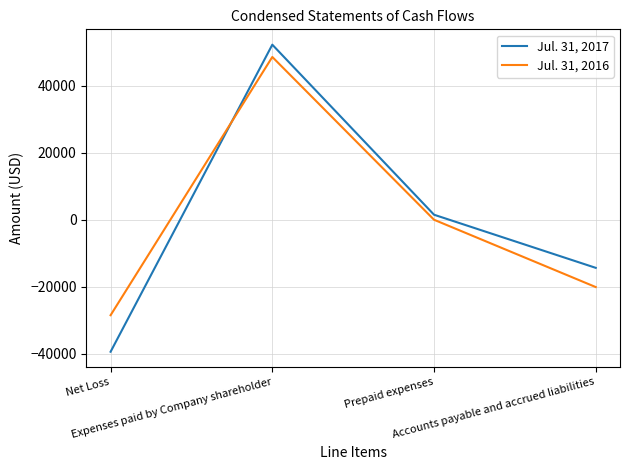

Does the chart have visible grid lines?

Yes